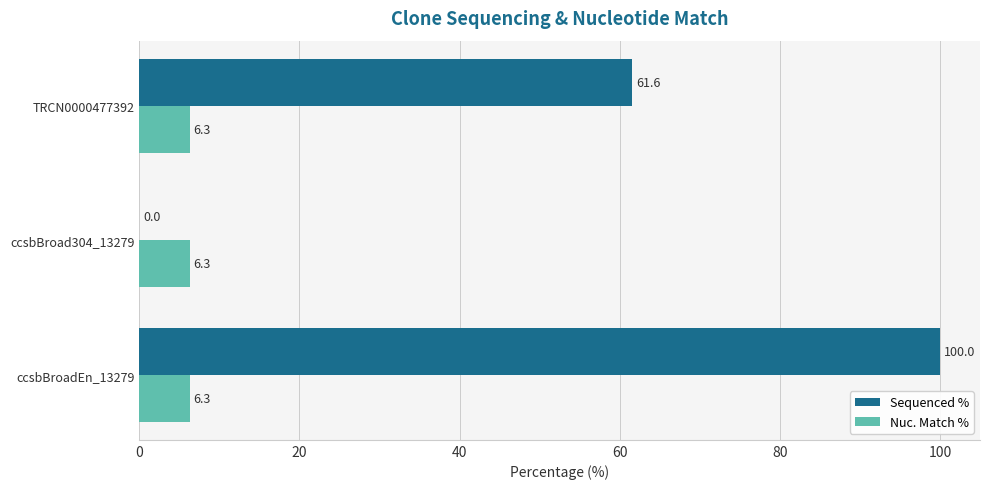

Between ccsbBroadEn_13279 and ccsbBroad304_13279, which series saw the biggest shift?

Sequenced %